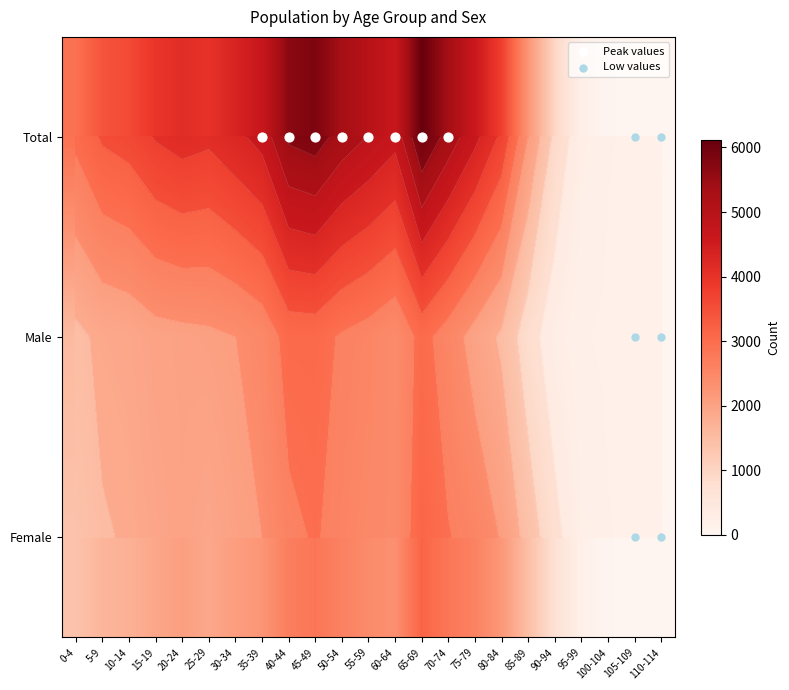

Is it true that Total equals 2535 at 80-84?

False